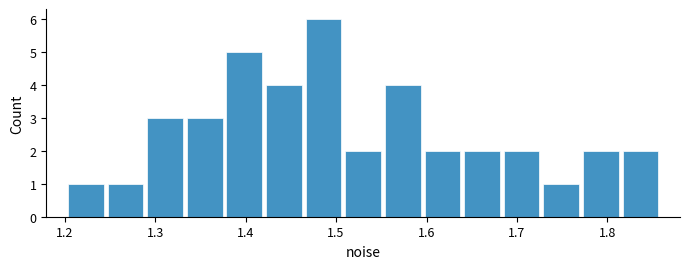

Reading left to right, transcribe this chart: for each bar, give the range it covers on the x-axis and its height. Neither the bar edges nor the heights are printed on the chart, so give them approximately, as read against the axes.

1.20 to 1.25: 1
1.25 to 1.29: 1
1.29 to 1.33: 3
1.33 to 1.38: 3
1.38 to 1.42: 5
1.42 to 1.46: 4
1.46 to 1.51: 6
1.51 to 1.55: 2
1.55 to 1.60: 4
1.60 to 1.64: 2
1.64 to 1.68: 2
1.68 to 1.73: 2
1.73 to 1.77: 1
1.77 to 1.81: 2
1.81 to 1.86: 2